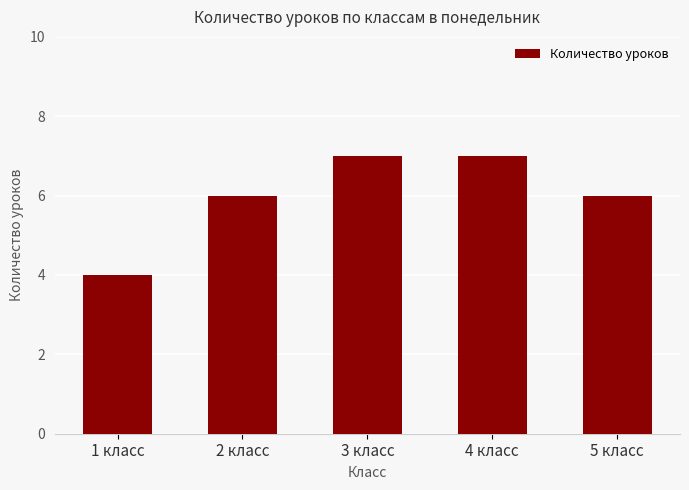

What is the value of the 3rd bar from the left?

7